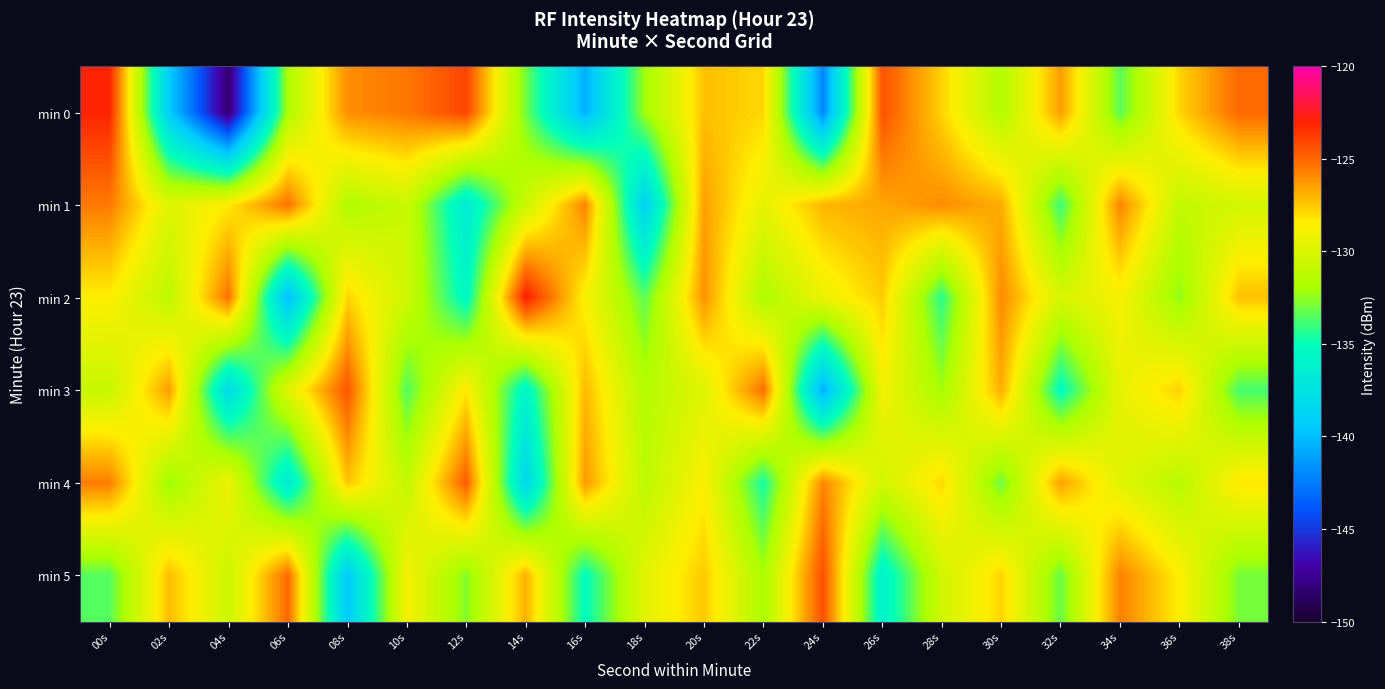

Which has a higher value, 10s or 28s?

10s